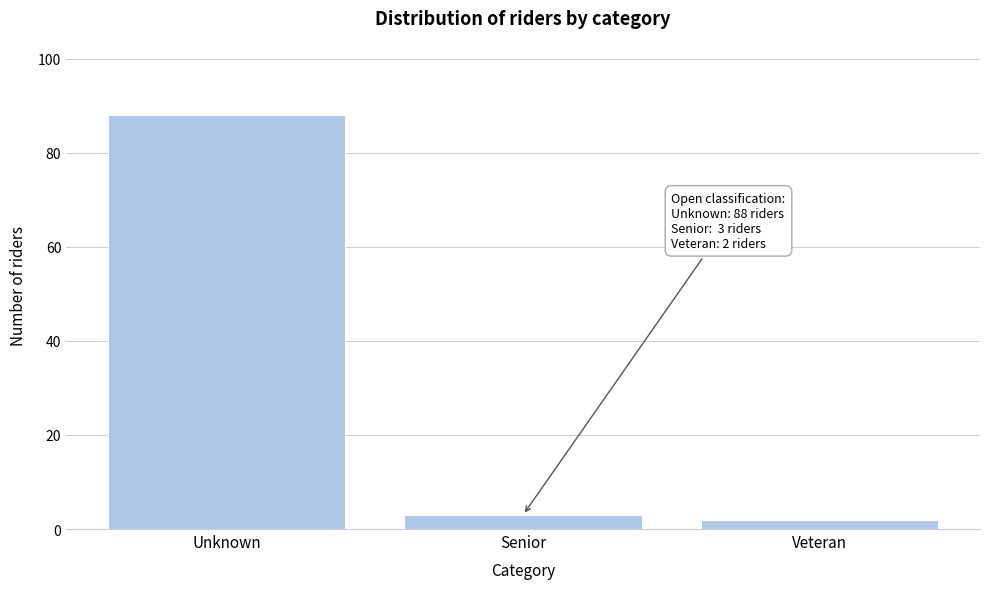

Reading left to right, what are all the values shown in this chart?

Unknown=88	Senior=3	Veteran=2